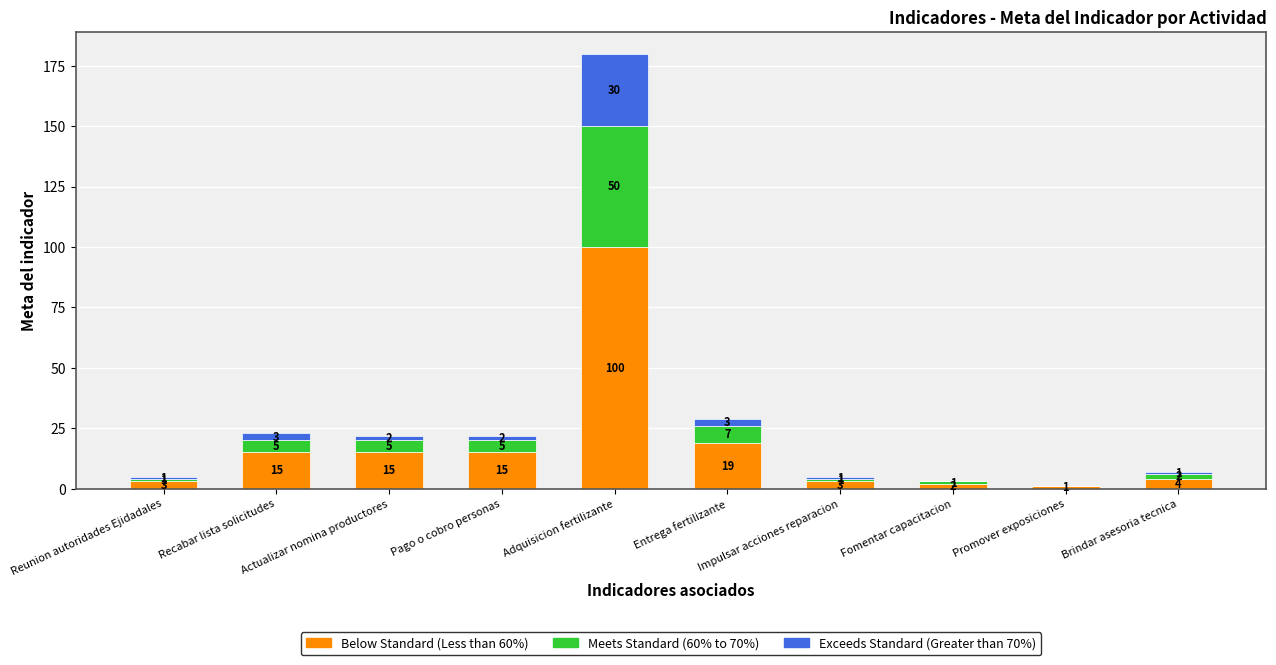

True or false: Below Standard (Less than 60%) has a value of 171 at Adquisicion fertilizante.

False